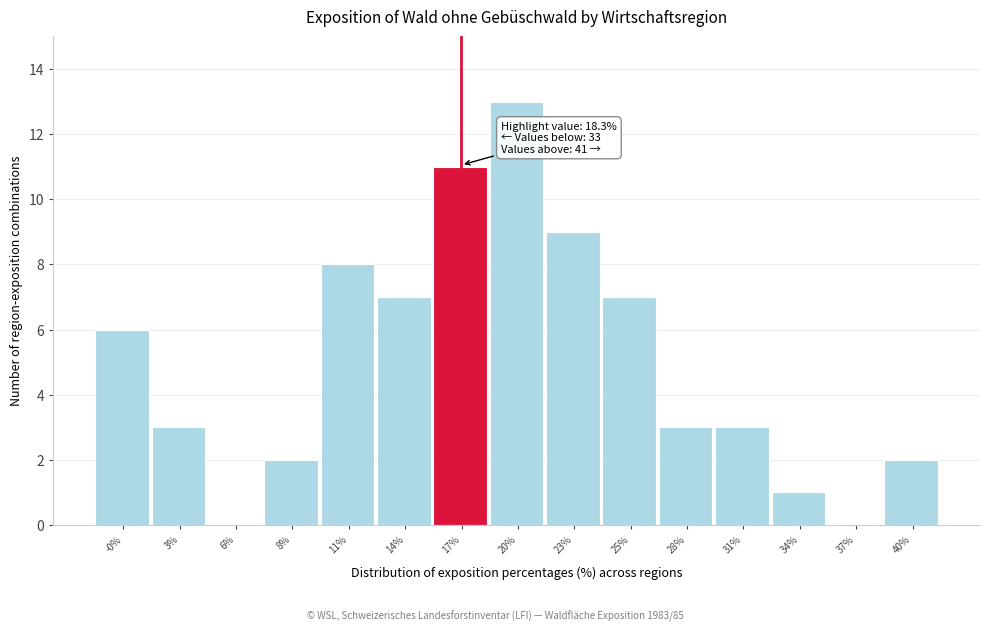

Reading right to left, list all the values displayed in this chart.

40%=2	37%=0	34%=1	31%=3	28%=3	25%=7	23%=9	20%=13	17%=11	14%=7	11%=8	8%=2	6%=0	3%=3	-0%=6